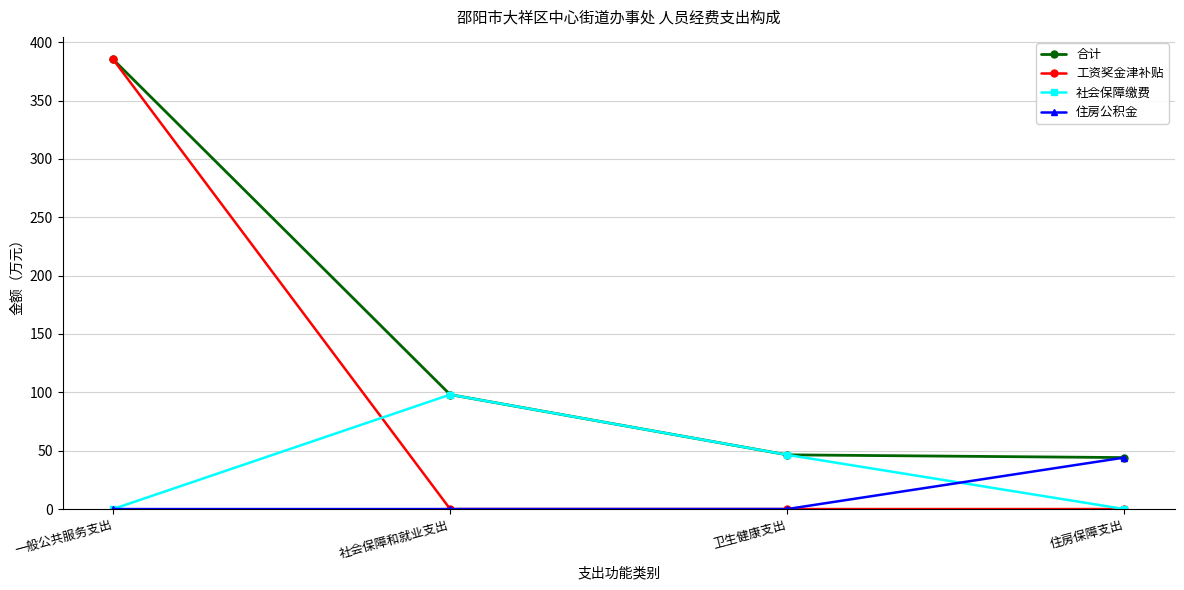

What is the average value of the 工资奖金津补贴 series?

96.3